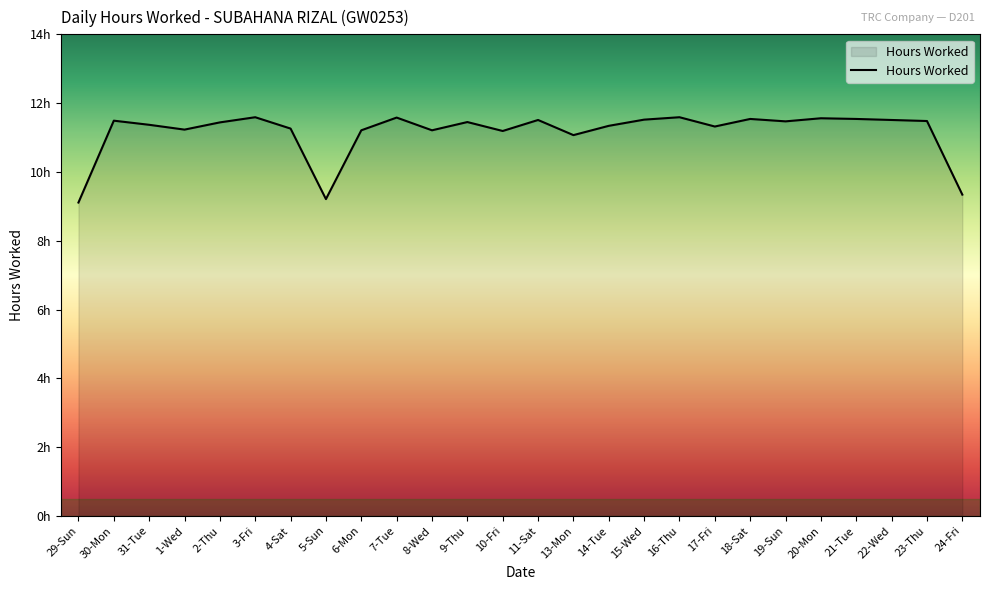

What is the difference between the maximum and second lowest values?

2.4